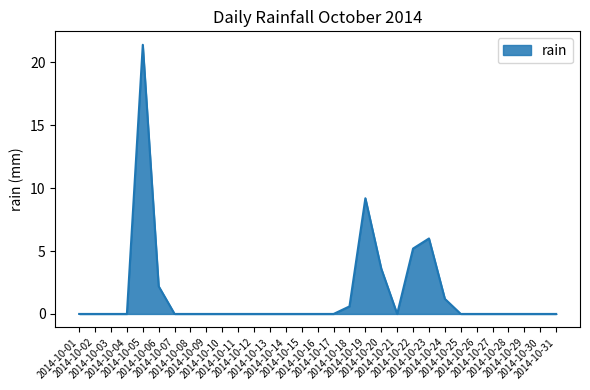

The value at 2014-10-01 is 6.6. True or false?

False